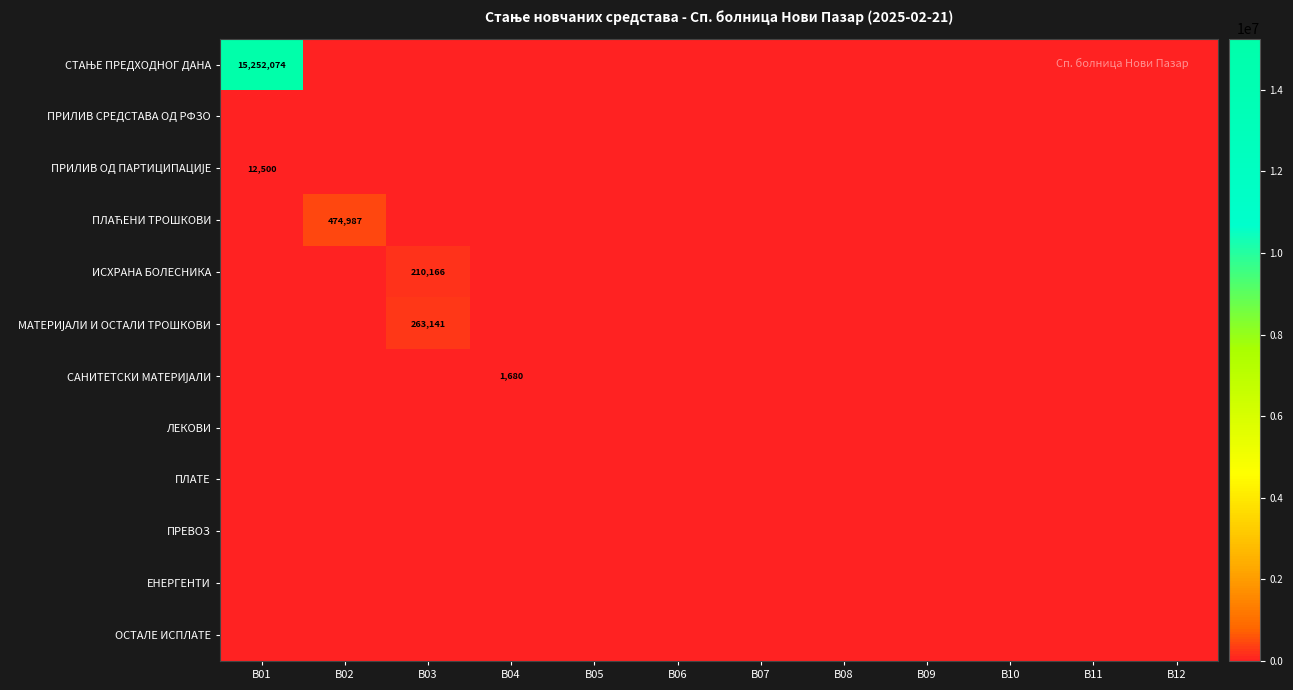

The value of ЕНЕРГЕНТИ at В06 is 0.0. True or false?

True